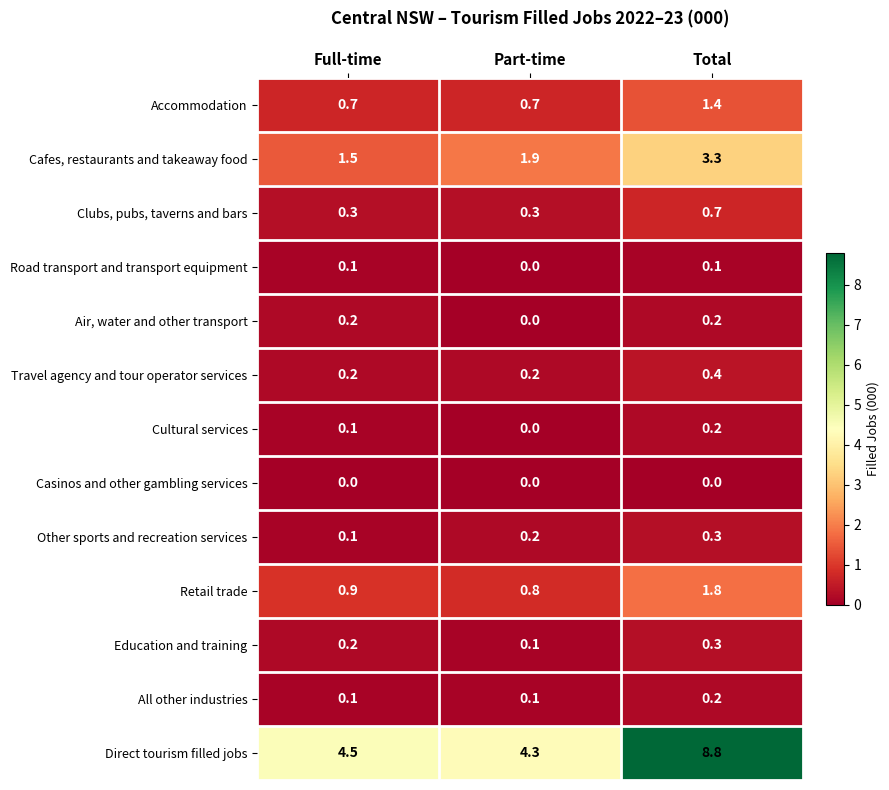

Which category has the lowest value in the Road transport and transport equipment series?

Part-time